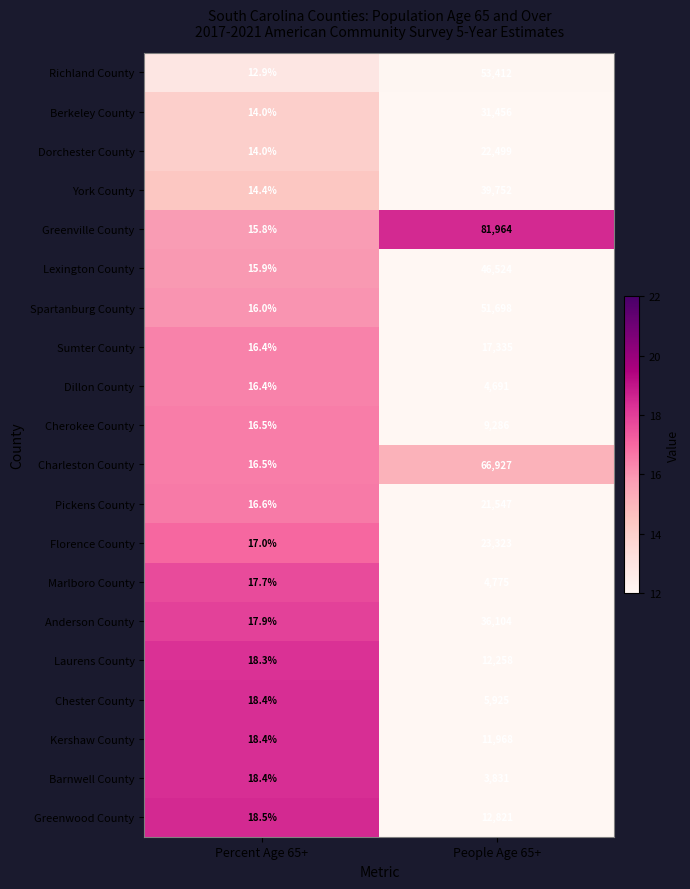

At which label is Lexington County closest to 23269?

Percent Age 65+